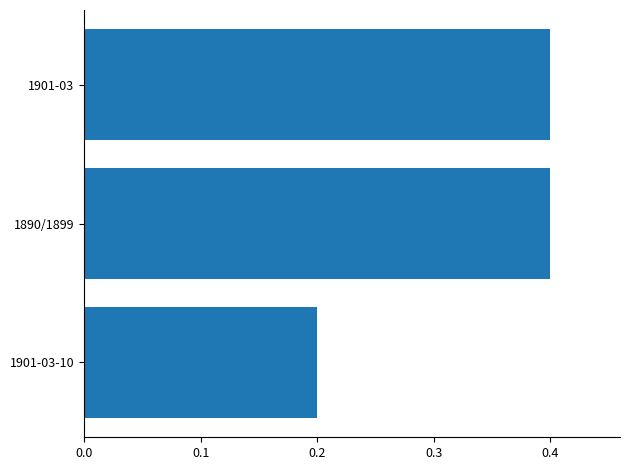

Reading bottom to top, list all the values displayed in this chart.

0.2	0.4	0.4